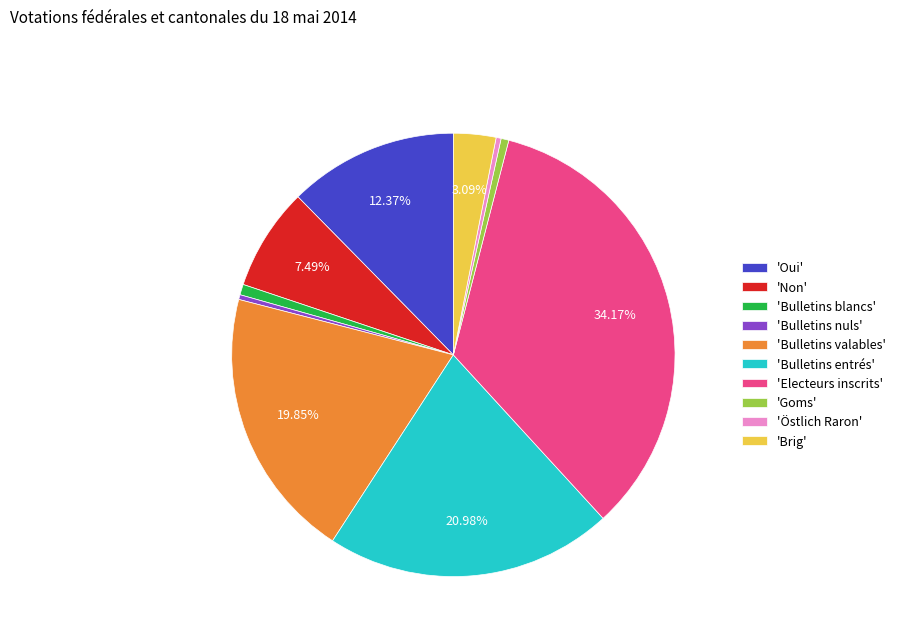

Is there any slice that represents more than half of the pie?

No